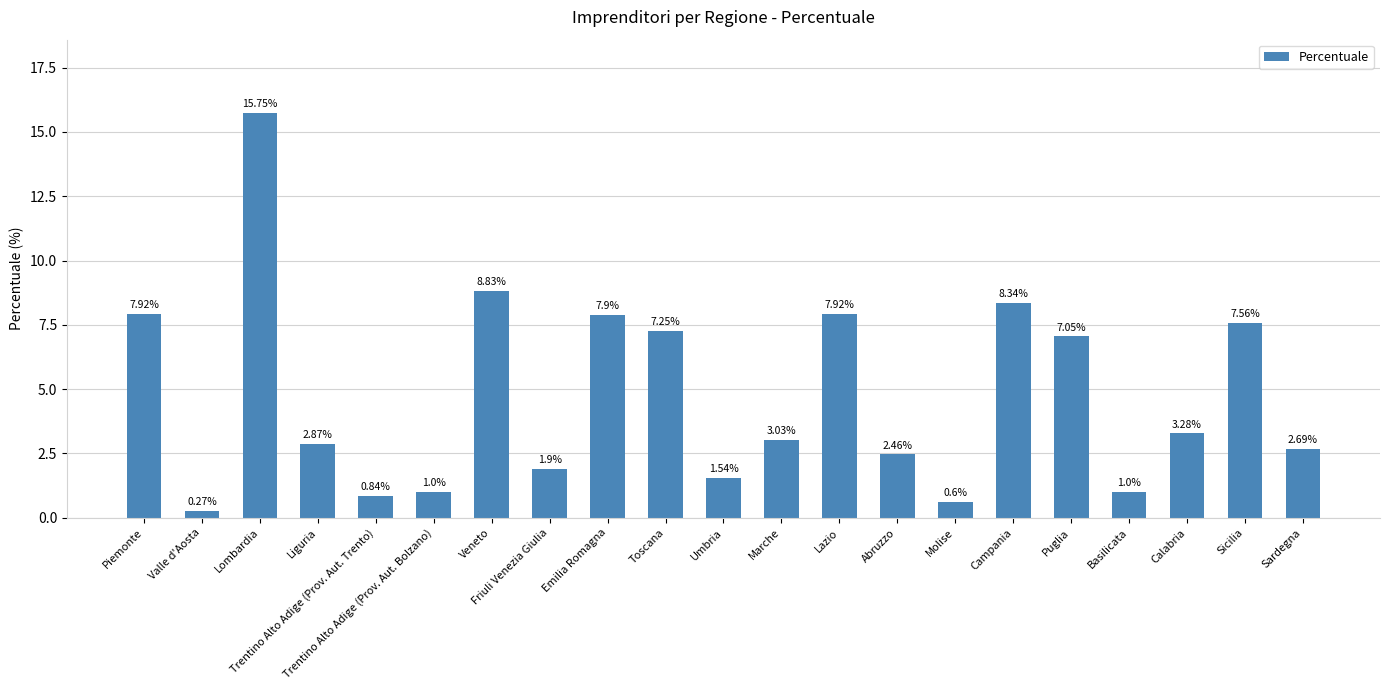

Between Valle d'Aosta and Campania, which is larger?

Campania